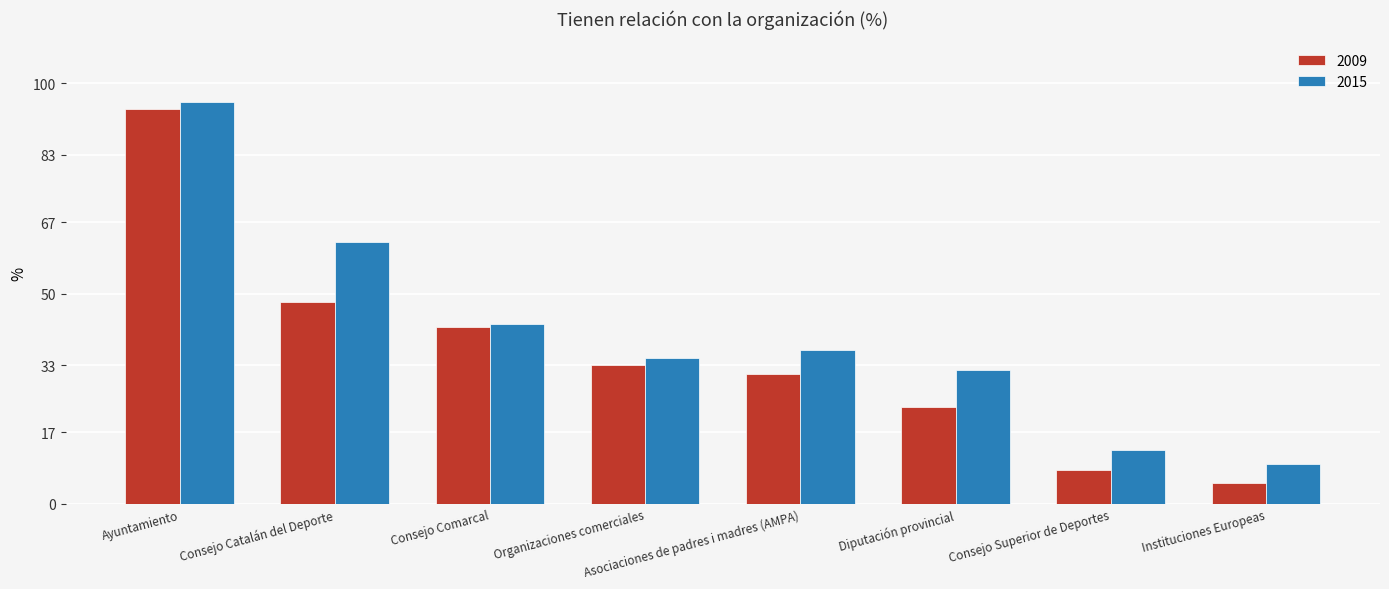

Reading right to left, list all the values displayed in this chart.

2009: Instituciones Europeas=5.0	Consejo Superior de Deportes=8.0	Diputación provincial=23.0	Asociaciones de padres i madres (AMPA)=31.0	Organizaciones comerciales=33.0	Consejo Comarcal=42.0	Consejo Catalán del Deporte=48.0	Ayuntamiento=94.0
2015: Instituciones Europeas=9.4	Consejo Superior de Deportes=12.9	Diputación provincial=31.8	Asociaciones de padres i madres (AMPA)=36.5	Organizaciones comerciales=34.8	Consejo Comarcal=42.8	Consejo Catalán del Deporte=62.3	Ayuntamiento=95.5